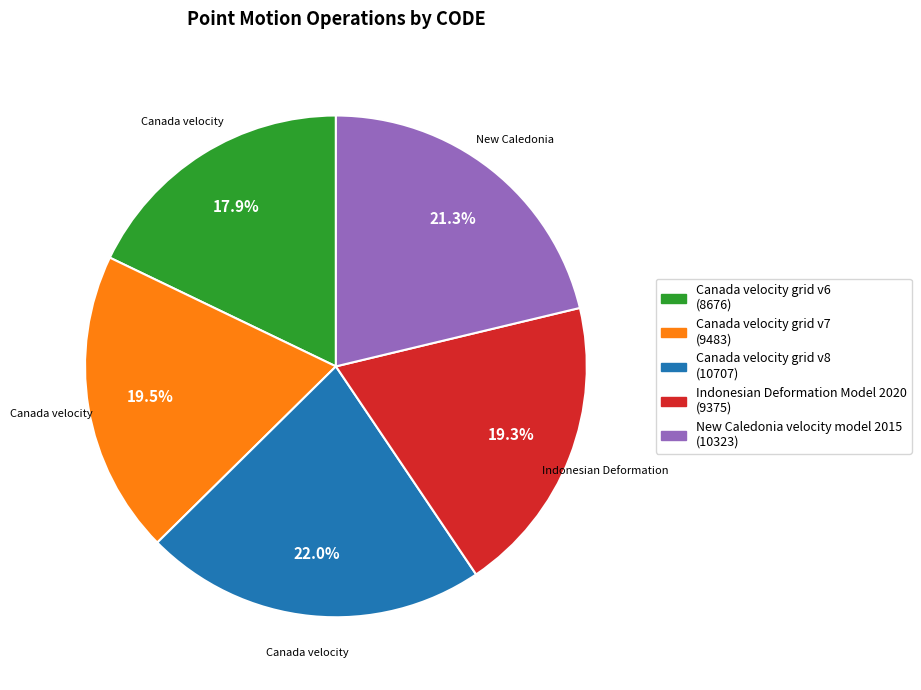

To the nearest percent, what is the difference between the largest and smallest slice percentages?

4%